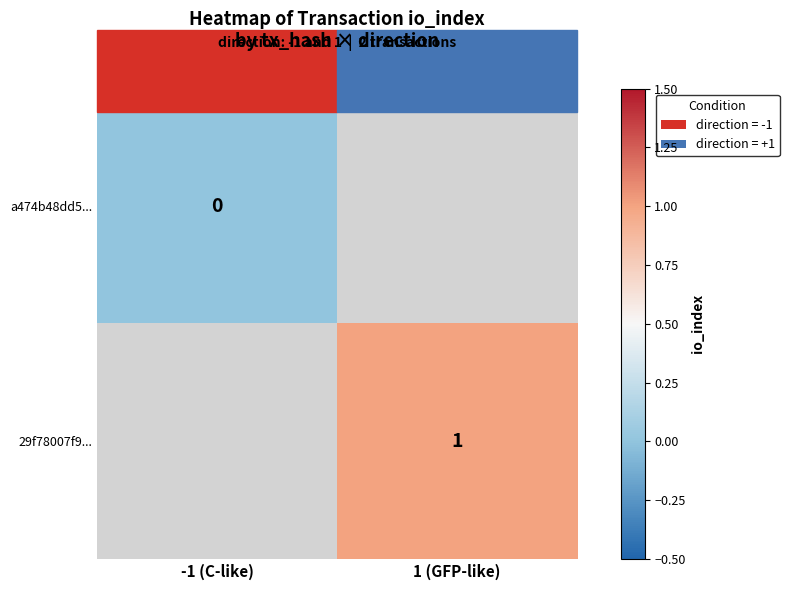

True or false: 29f78007f9... has a value of 1 at 1 (GFP-like).

True